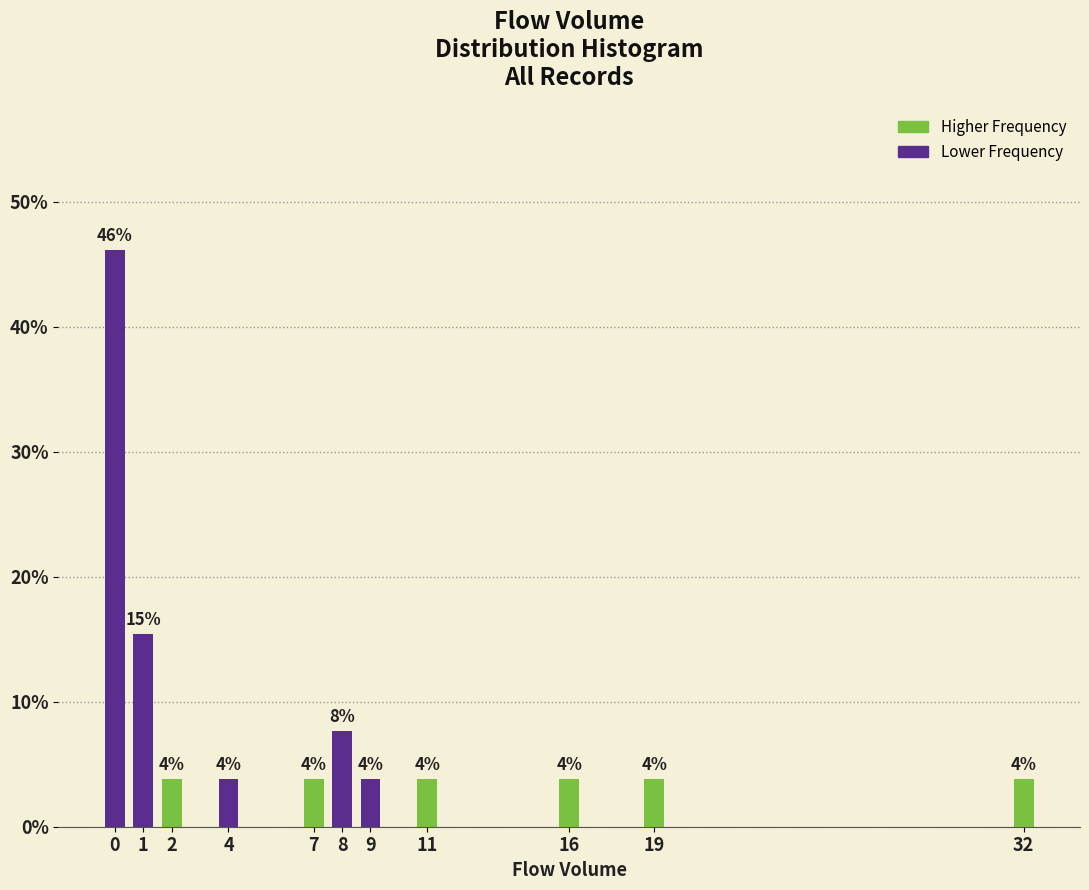

How many bars are there in total?

11